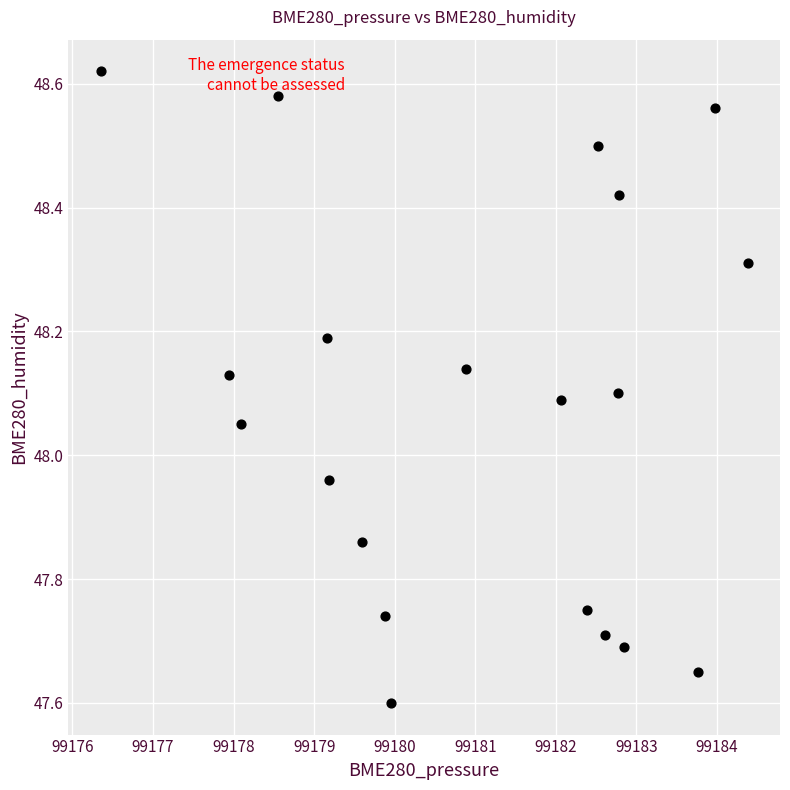

What is the range of Y values (max minus min)?

1.0